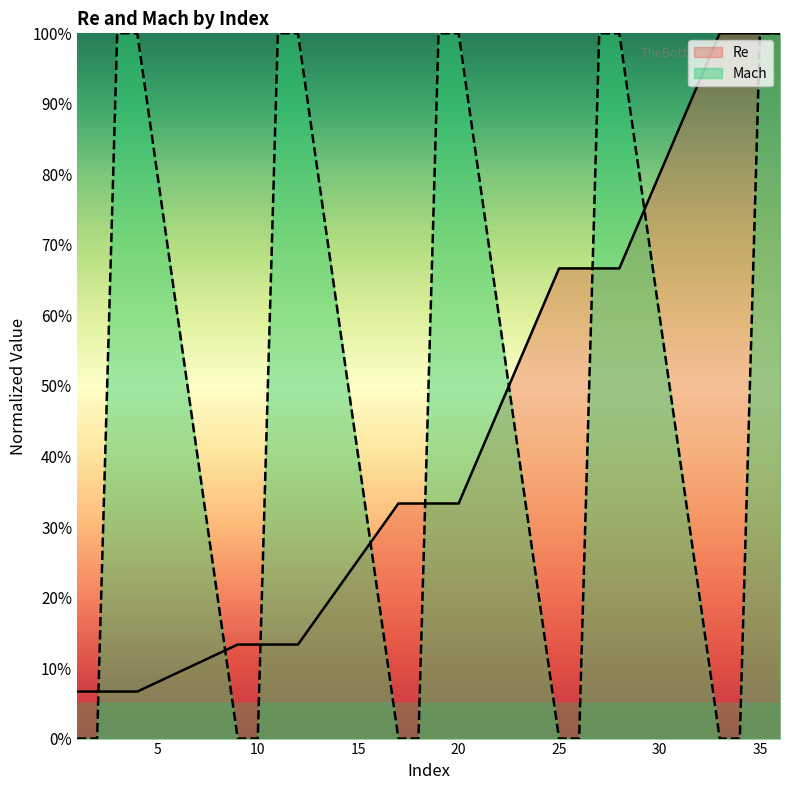

After their last crossing, which series has the higher values: Re or Mach?

Re